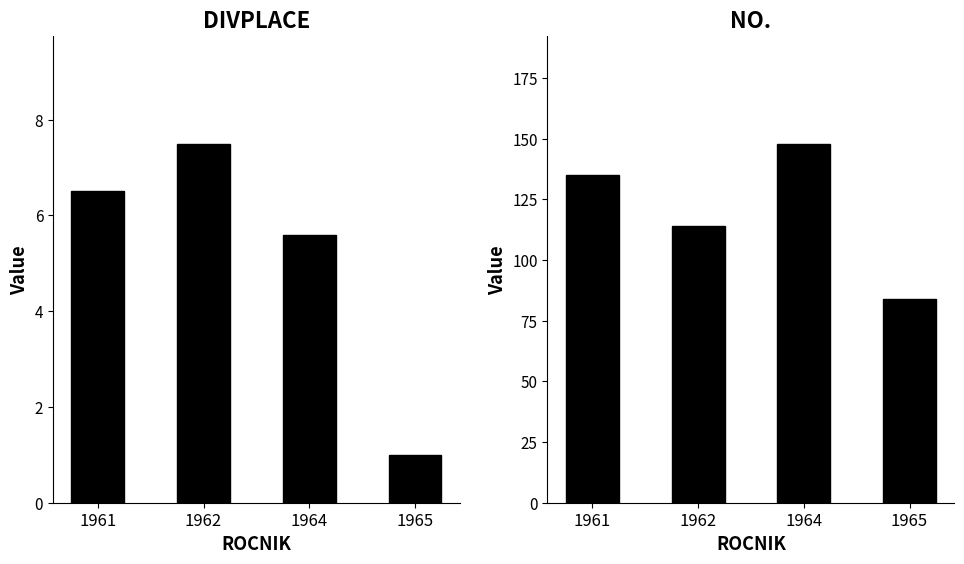

At which category is the sum across all series the highest?

1964